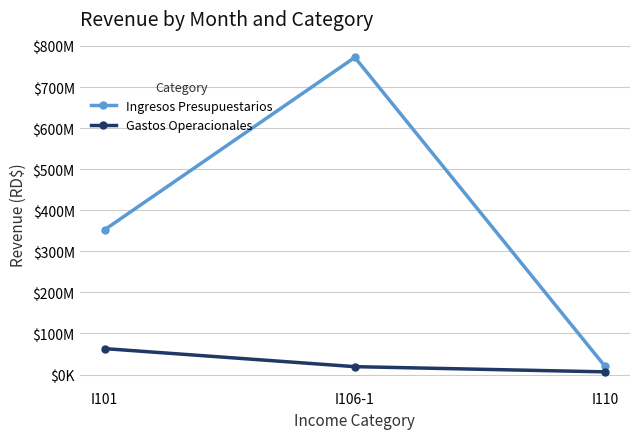

Rank the series by their maximum value, from lowest to highest.

Gastos Operacionales, Ingresos Presupuestarios